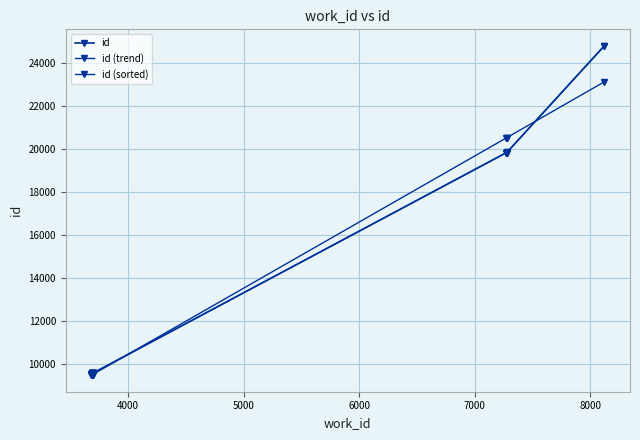

How many categories are shown in the chart?

10